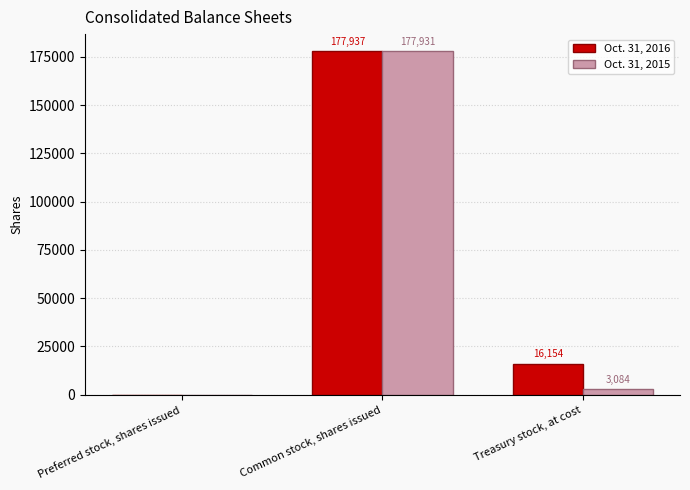

How many series are shown in this chart?

2